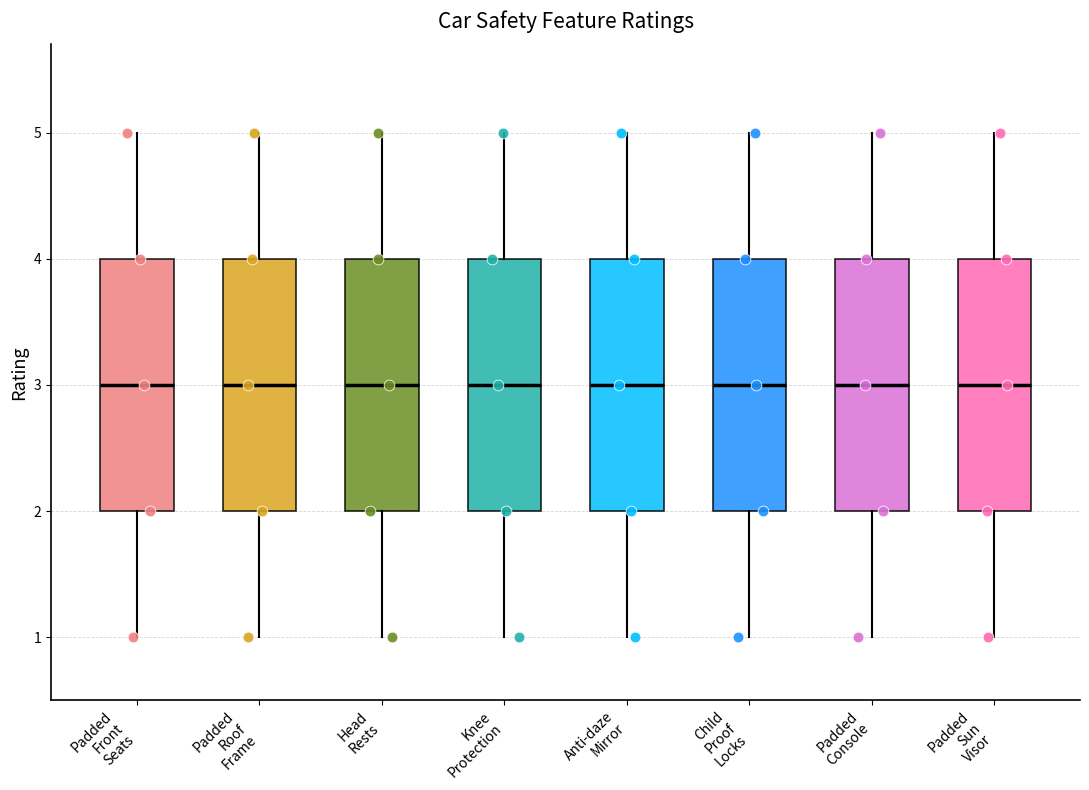

Reading left to right, transcribe this box plot: for each box, give where its median line is, the range the box spans, and where its two whiskers end, as read against the y-axis. The values are not printed on the chart, so give them approximately, as read against the axis.

Padded Front Seats: median 3, box 2 to 4, whiskers 1 to 5
Padded Roof Frame: median 3, box 2 to 4, whiskers 1 to 5
Head Rests: median 3, box 2 to 4, whiskers 1 to 5
Knee Protection: median 3, box 2 to 4, whiskers 1 to 5
Anti-daze Mirror: median 3, box 2 to 4, whiskers 1 to 5
Child Proof Locks: median 3, box 2 to 4, whiskers 1 to 5
Padded Console: median 3, box 2 to 4, whiskers 1 to 5
Padded Sun Visor: median 3, box 2 to 4, whiskers 1 to 5